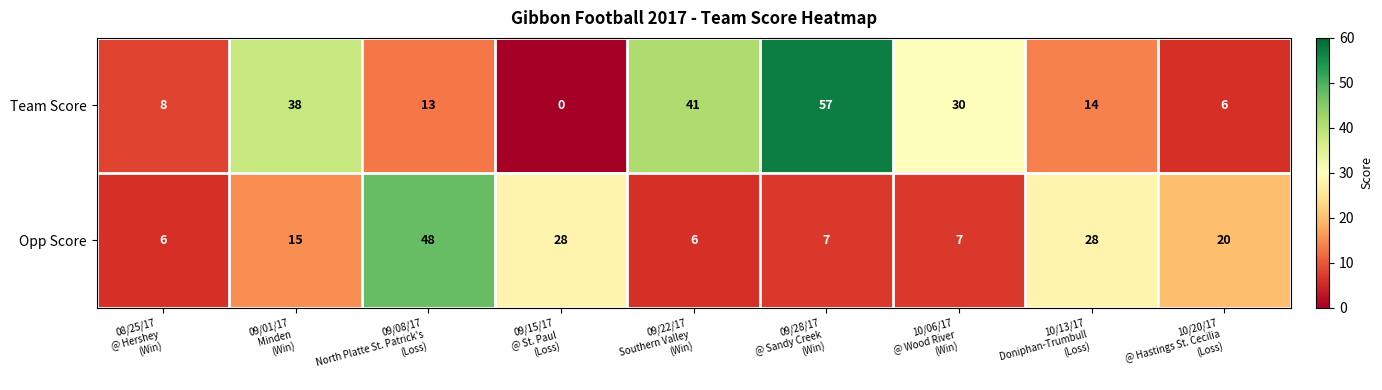

What is the difference between the maximum and minimum values in the Team Score series?

57